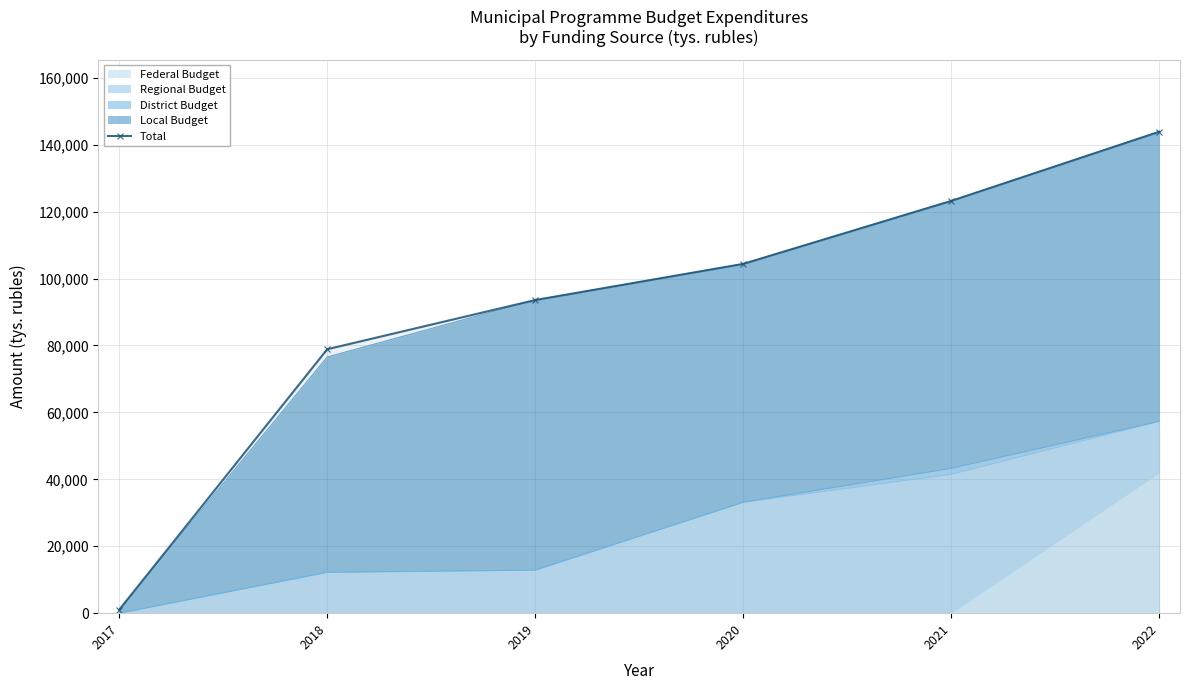

What is the change in value from 2017 to 2022?

+142840.5